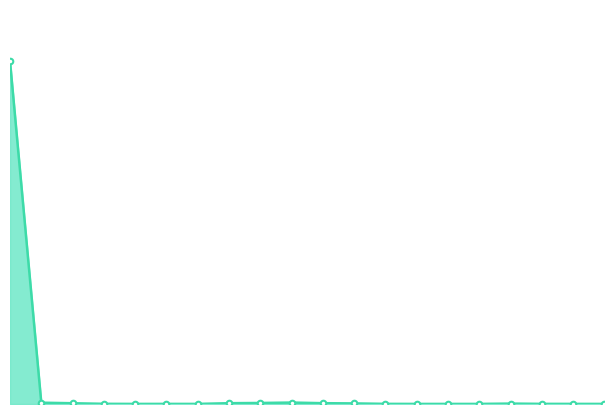

Does the chart have visible grid lines?

No